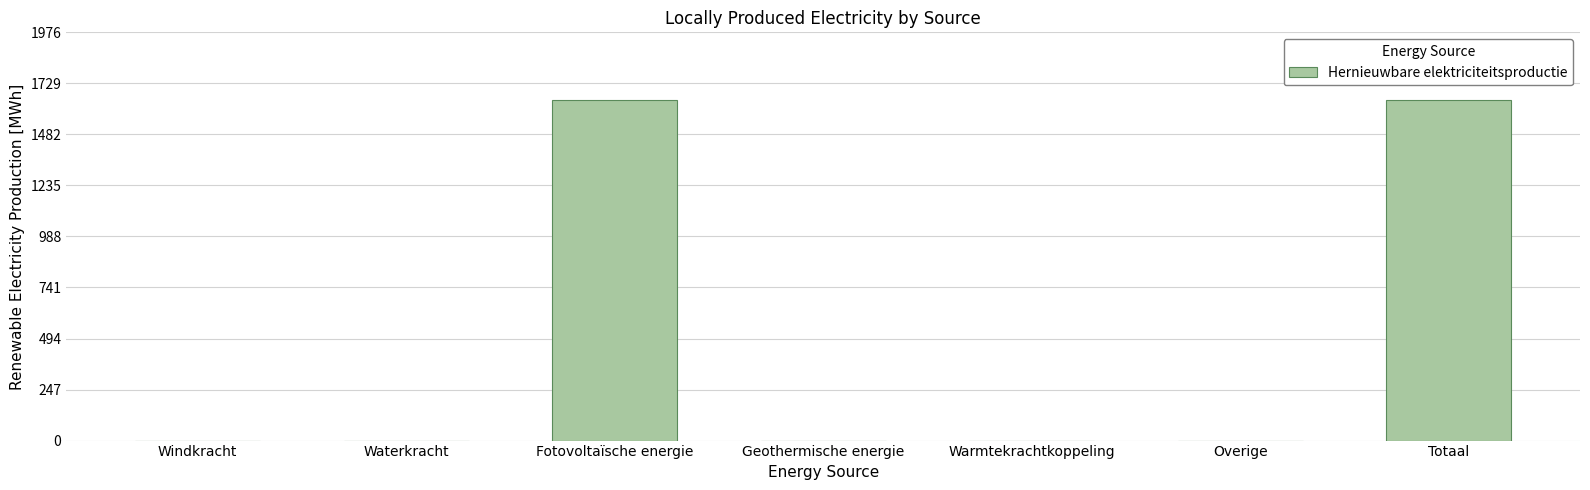

Which has a higher value, Warmtekrachtkoppeling or Totaal?

Totaal